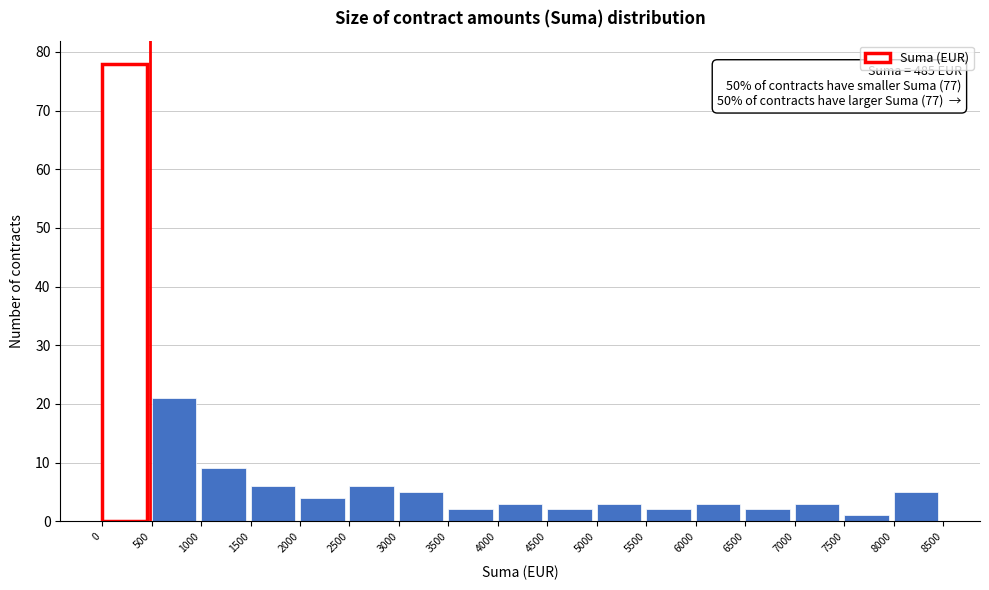

Over which range of the x-axis is the bar tallest?

0 to 500